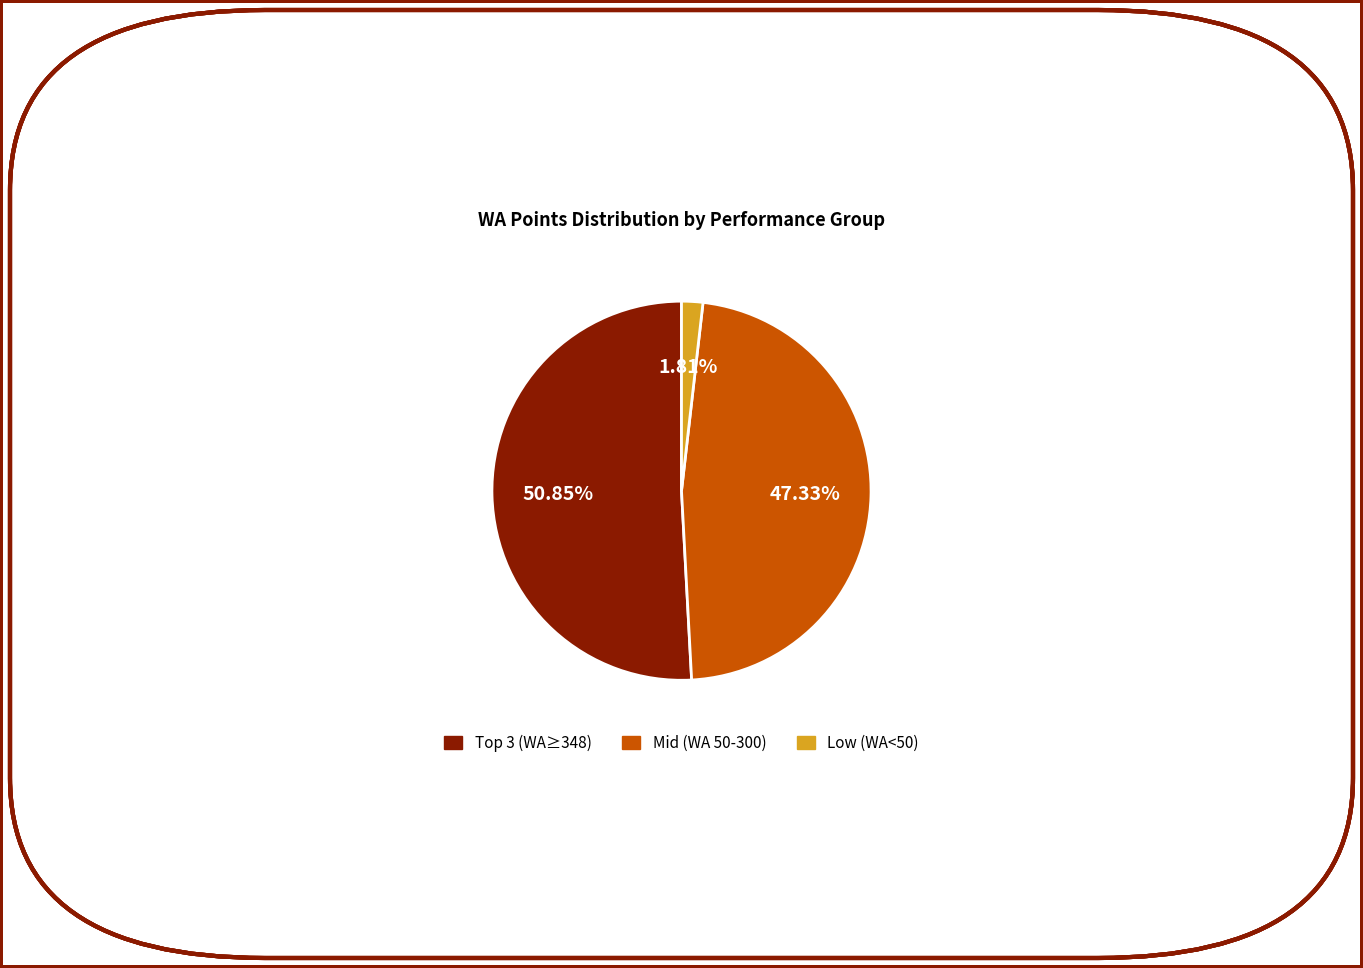

Does any single category account for the majority?

Yes